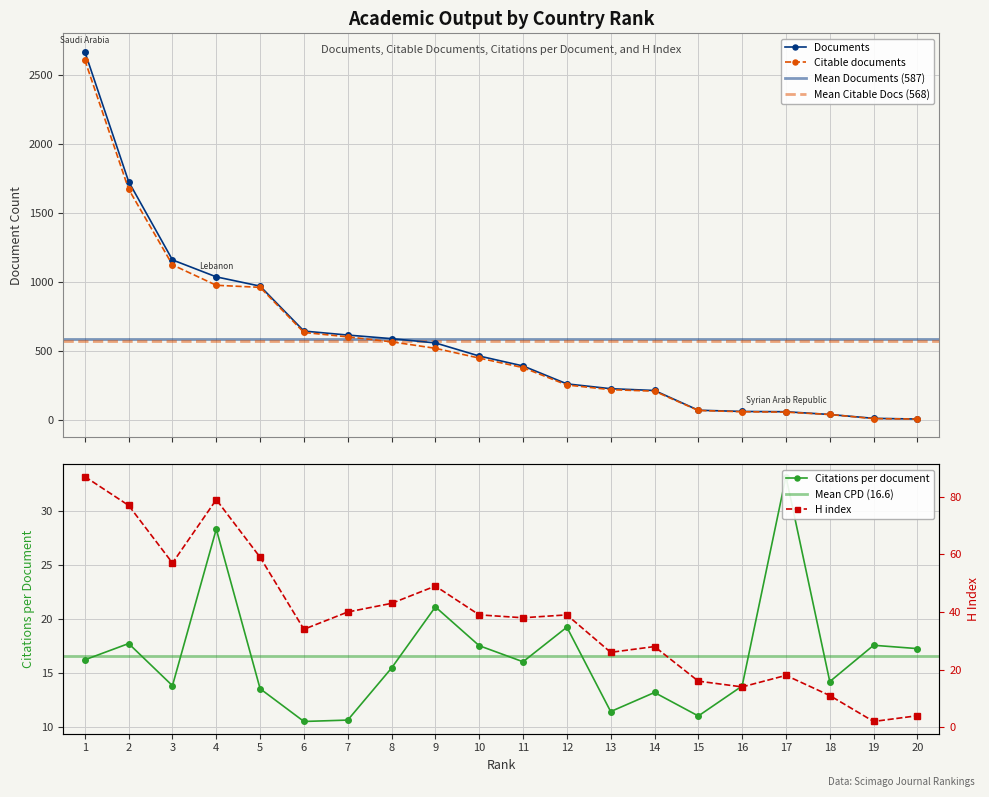

Where is the first local maximum for Citations per document?

2